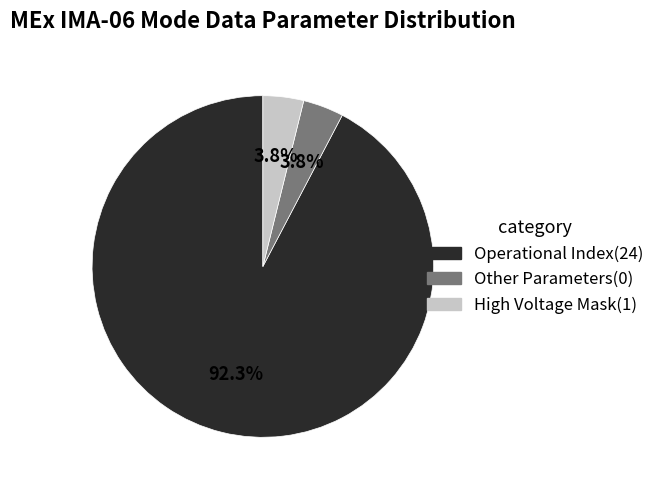

What is the largest slice in the pie chart?

Operational Index(24)